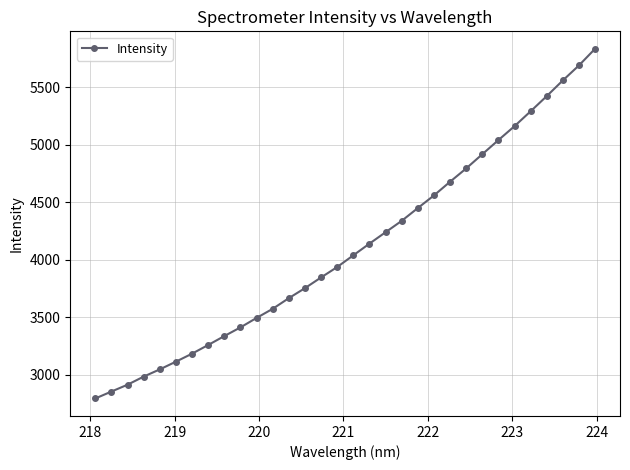

True or false: the data has more than 1 interior local peaks.

False